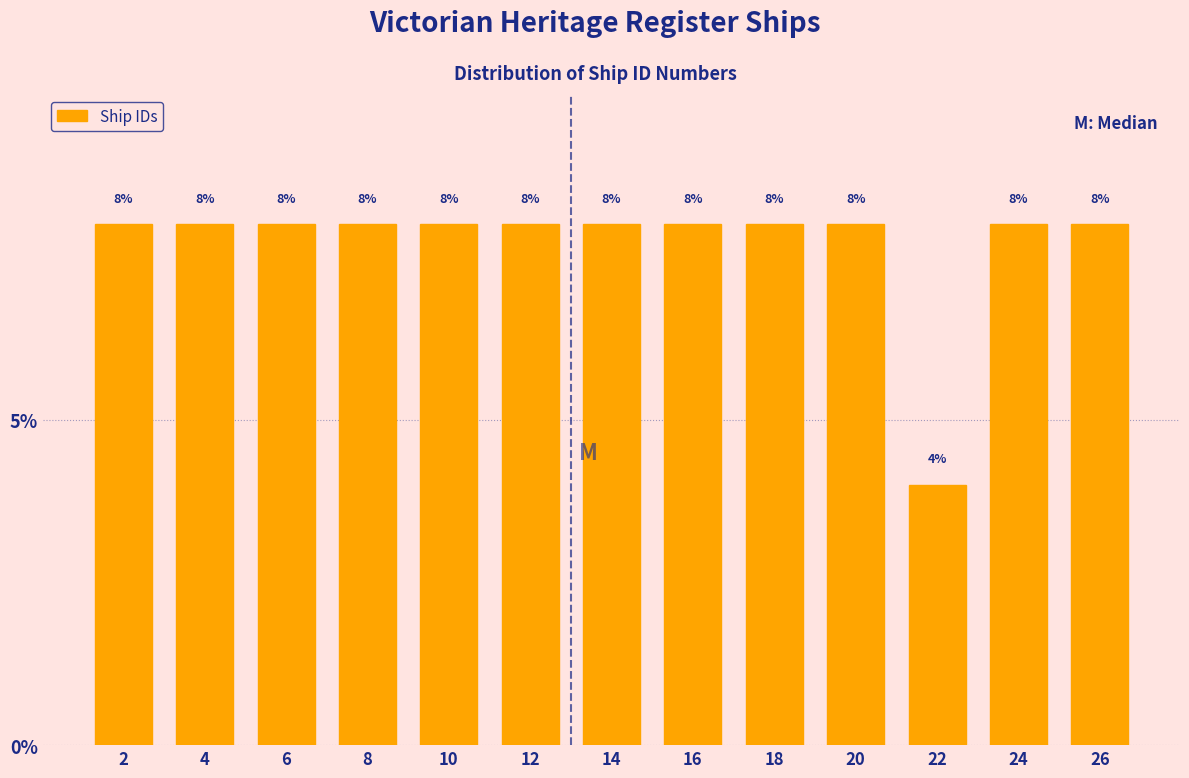

How tall is the bar that spans 13 to 15 on the x-axis?

8